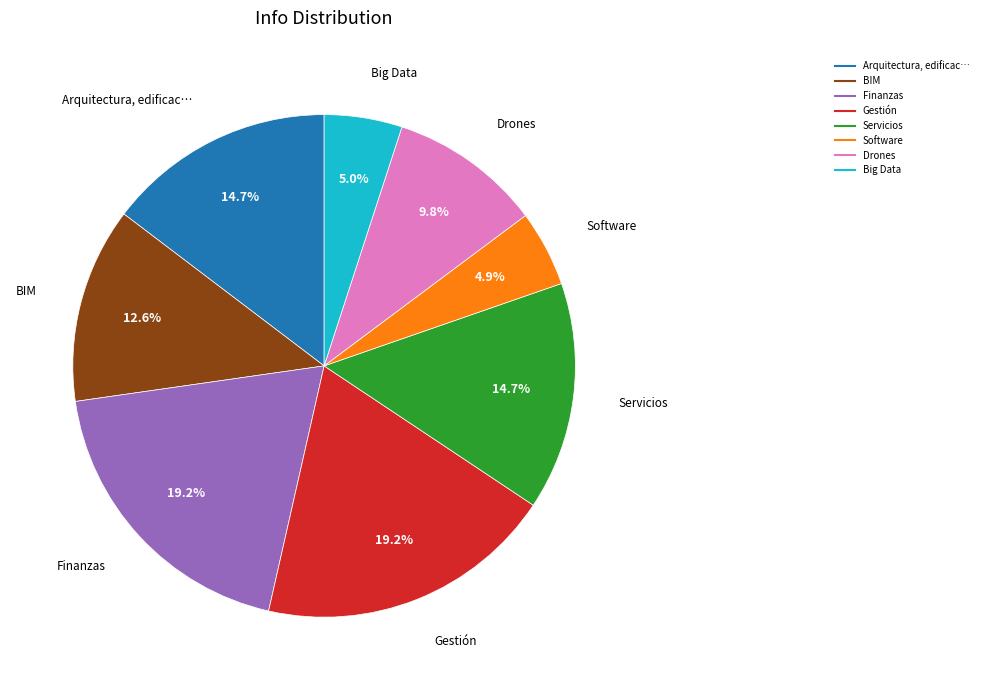

Does any single category account for the majority?

No